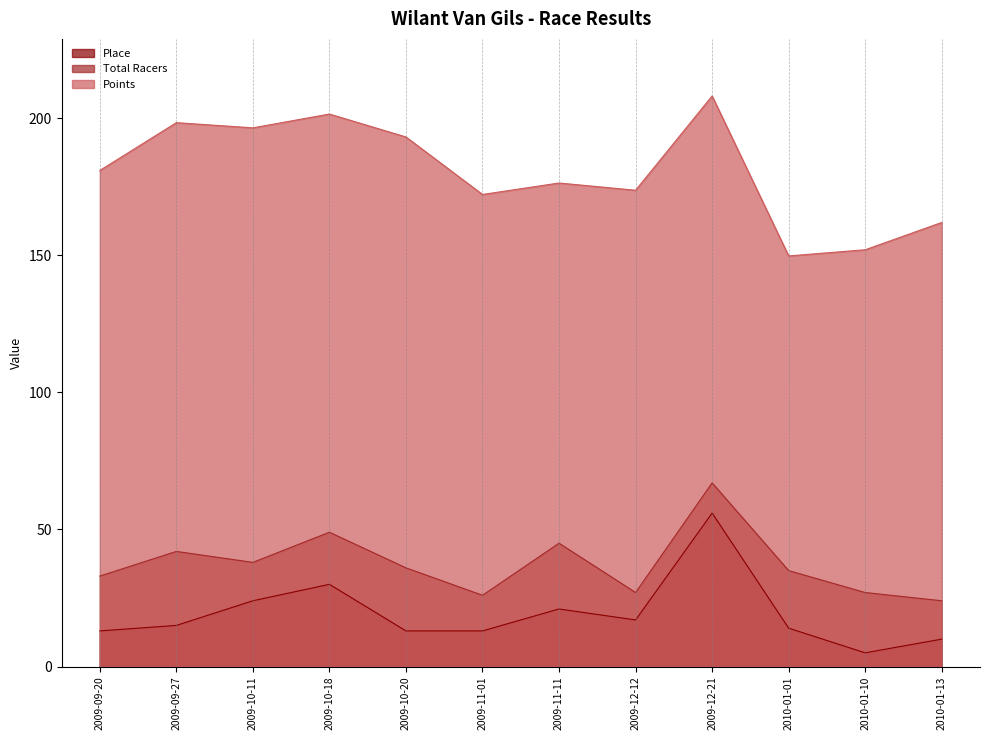

Reading left to right, transcribe all the data shown in this chart.

Place: 2009-09-20=13.0	2009-09-27=15.0	2009-10-11=24.0	2009-10-18=30.0	2009-10-20=13.0	2009-11-01=13.0	2009-11-11=21.0	2009-12-12=17.0	2009-12-21=56.0	2010-01-01=14.0	2010-01-10=5.0	2010-01-13=10.0
Total Racers: 2009-09-20=33.0	2009-09-27=42.0	2009-10-11=38.0	2009-10-18=49.0	2009-10-20=36.0	2009-11-01=26.0	2009-11-11=45.0	2009-12-12=27.0	2009-12-21=67.0	2010-01-01=35.0	2010-01-10=27.0	2010-01-13=24.0
Points: 2009-09-20=181.0	2009-09-27=198.4	2009-10-11=196.6	2009-10-18=201.6	2009-10-20=193.2	2009-11-01=172.2	2009-11-11=176.4	2009-12-12=173.8	2009-12-21=208.2	2010-01-01=149.8	2010-01-10=152.1	2010-01-13=162.0